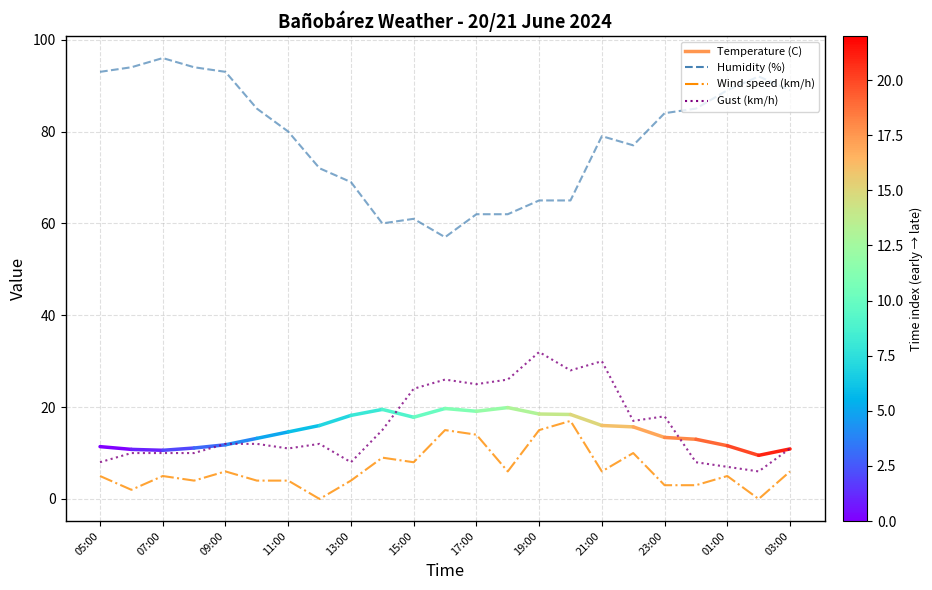

True or false: Humidity (%) and Wind speed (km/h) cross at least once.

False